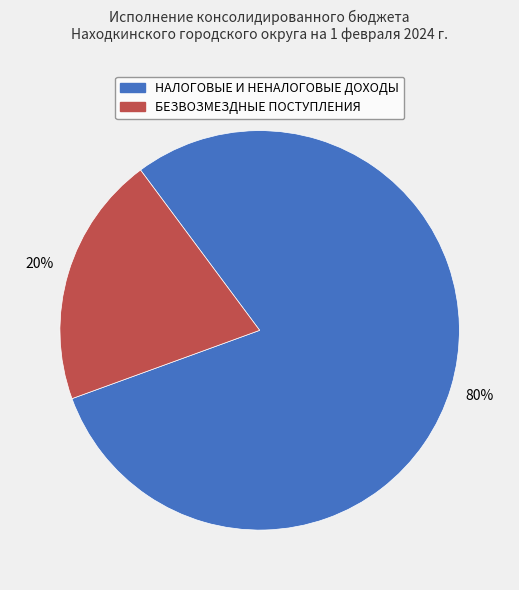

Which slice represents more than half of the pie?

НАЛОГОВЫЕ И НЕНАЛОГОВЫЕ ДОХОДЫ